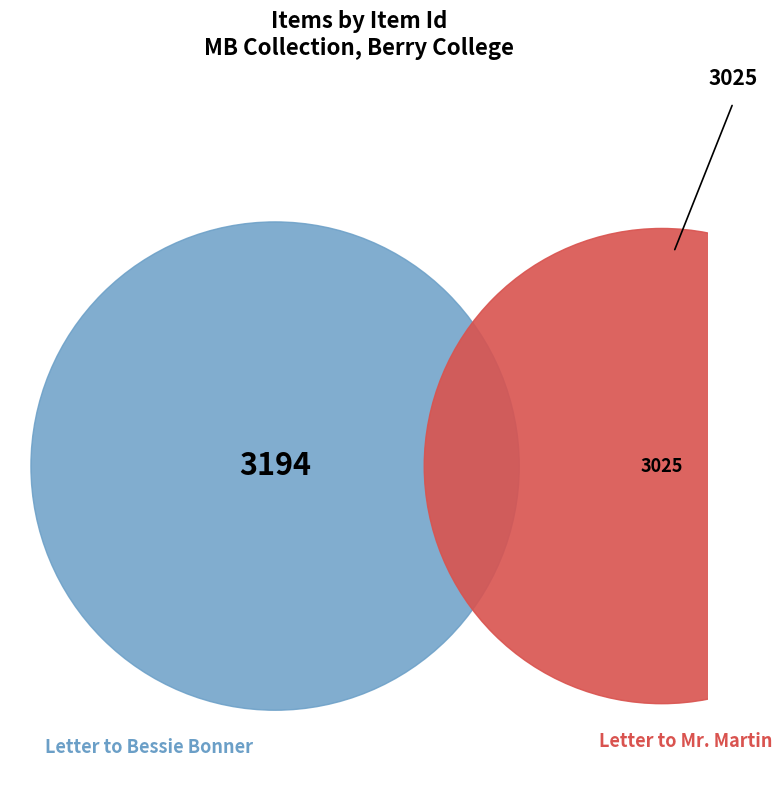

Is it true that Letter to Mr. Martin from Martha Berry is 59% of the pie?

False